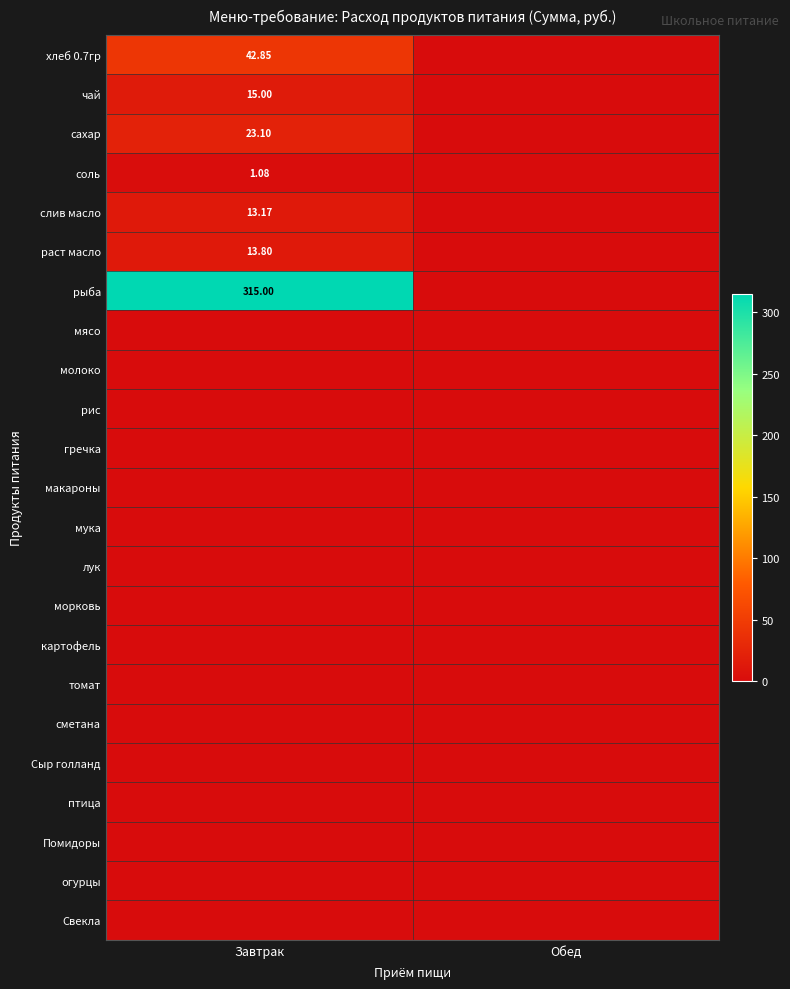

At which label is раст масло closest to 6?

Обед